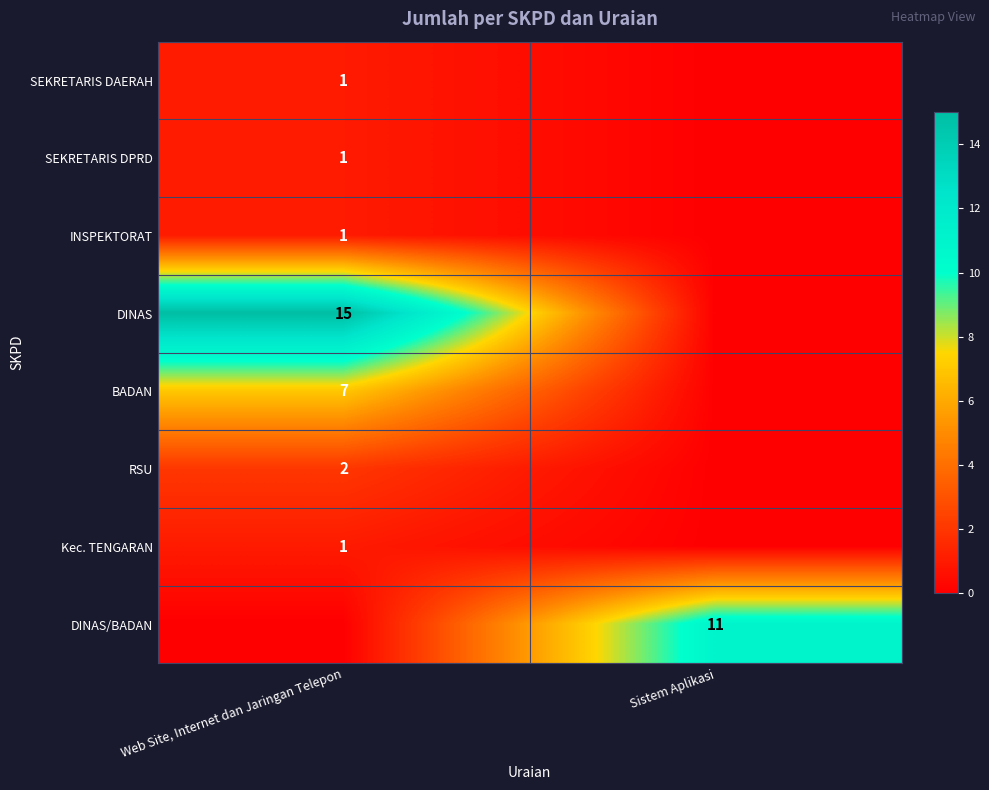

Is it true that DINAS equals 9 at Web Site, Internet dan Jaringan Telepon?

False